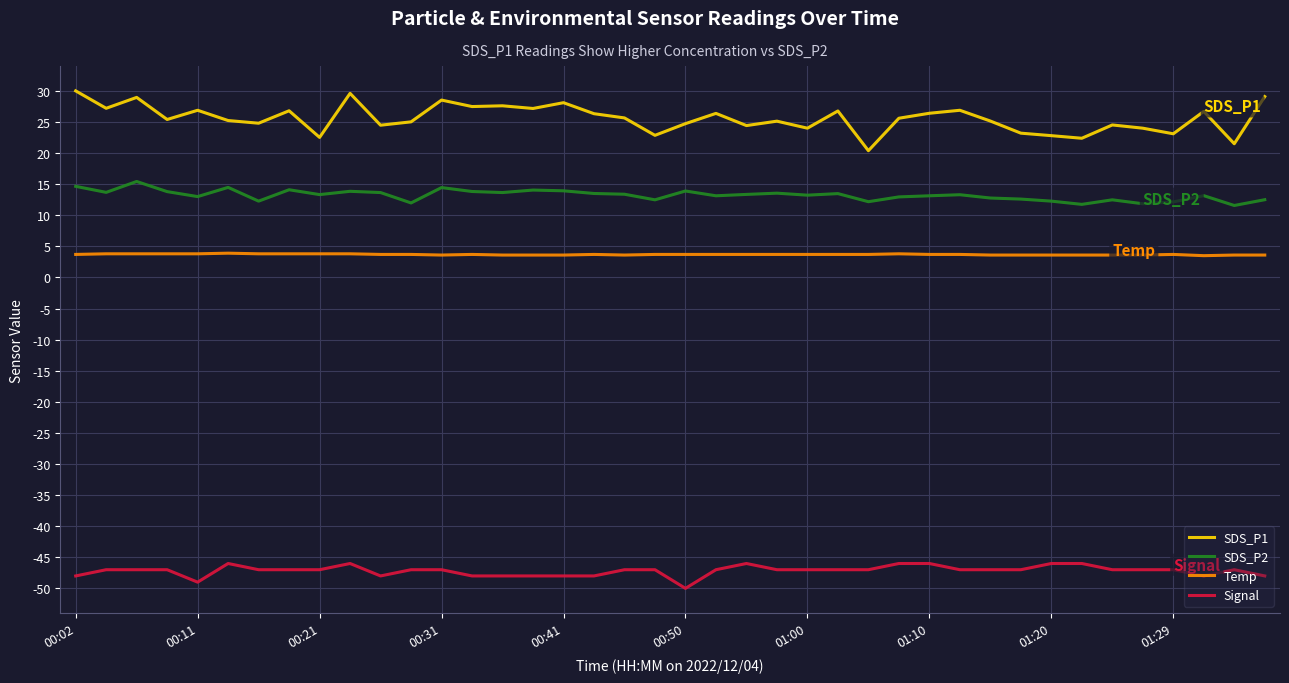

How many lines are shown in the chart?

4